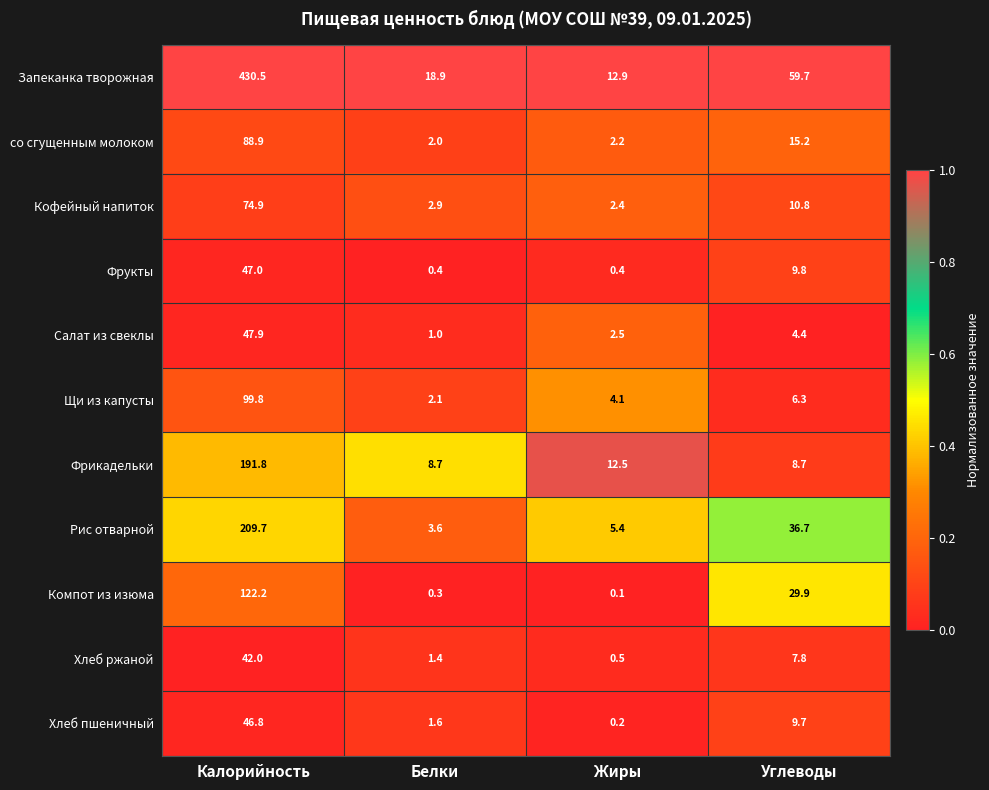

How many categories are shown in the chart?

4